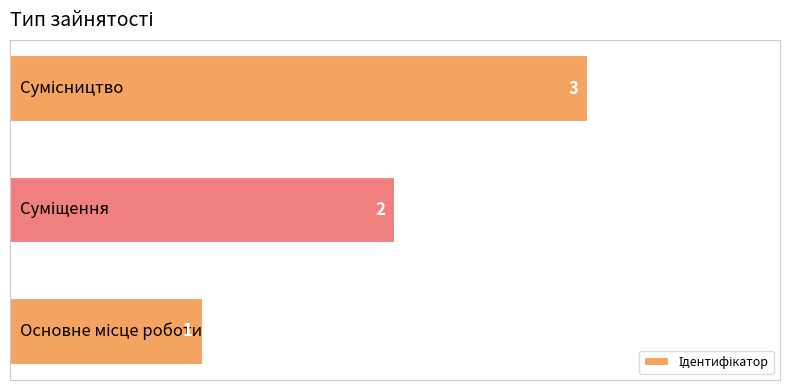

Count the values in the range 1 to 3.

3